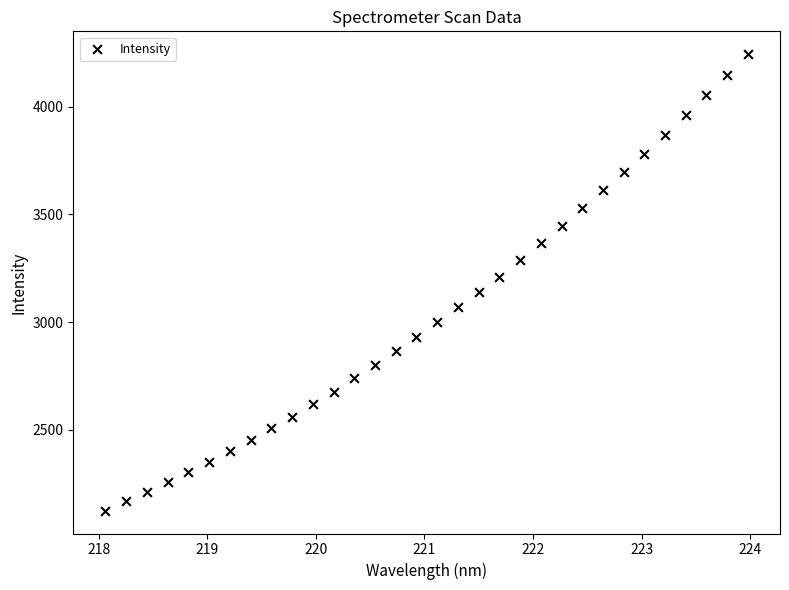

What is the range of Y values (max minus min)?

2120.1